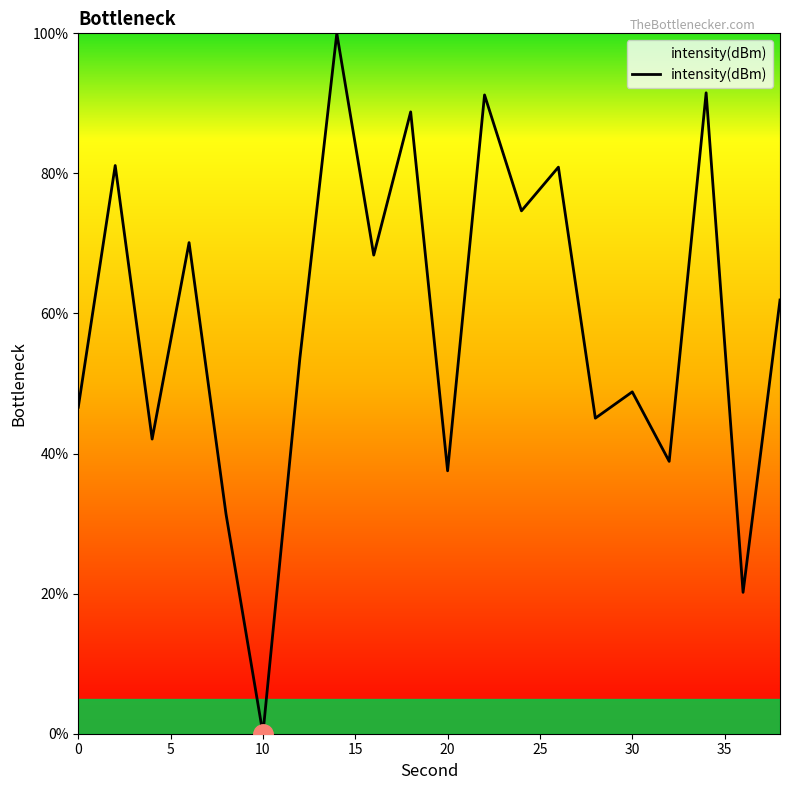

How many values exceed 61?

10